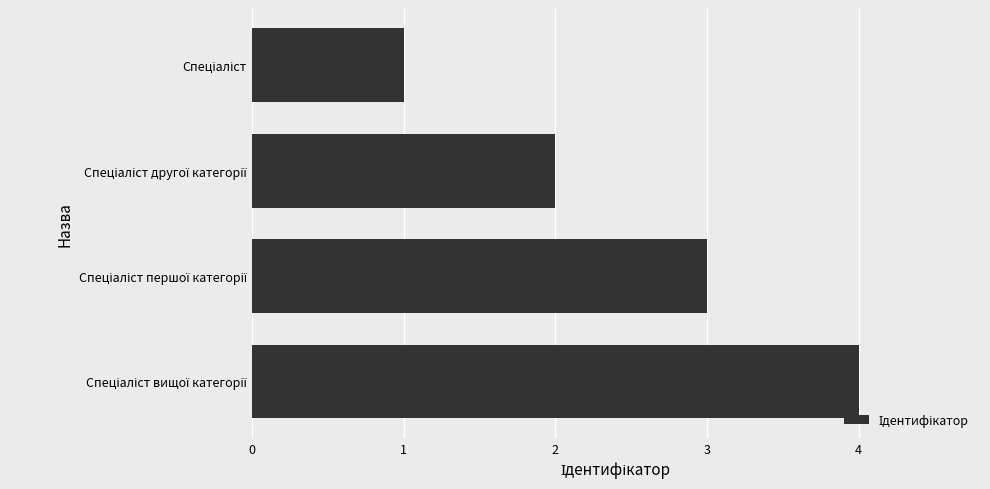

Reading top to bottom, transcribe all the data shown in this chart.

1	2	3	4